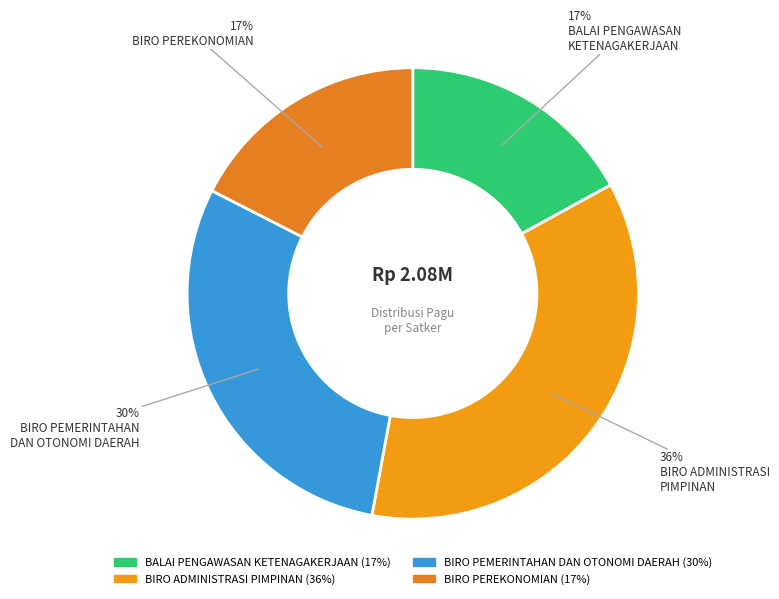

How many slices are in this pie chart?

4